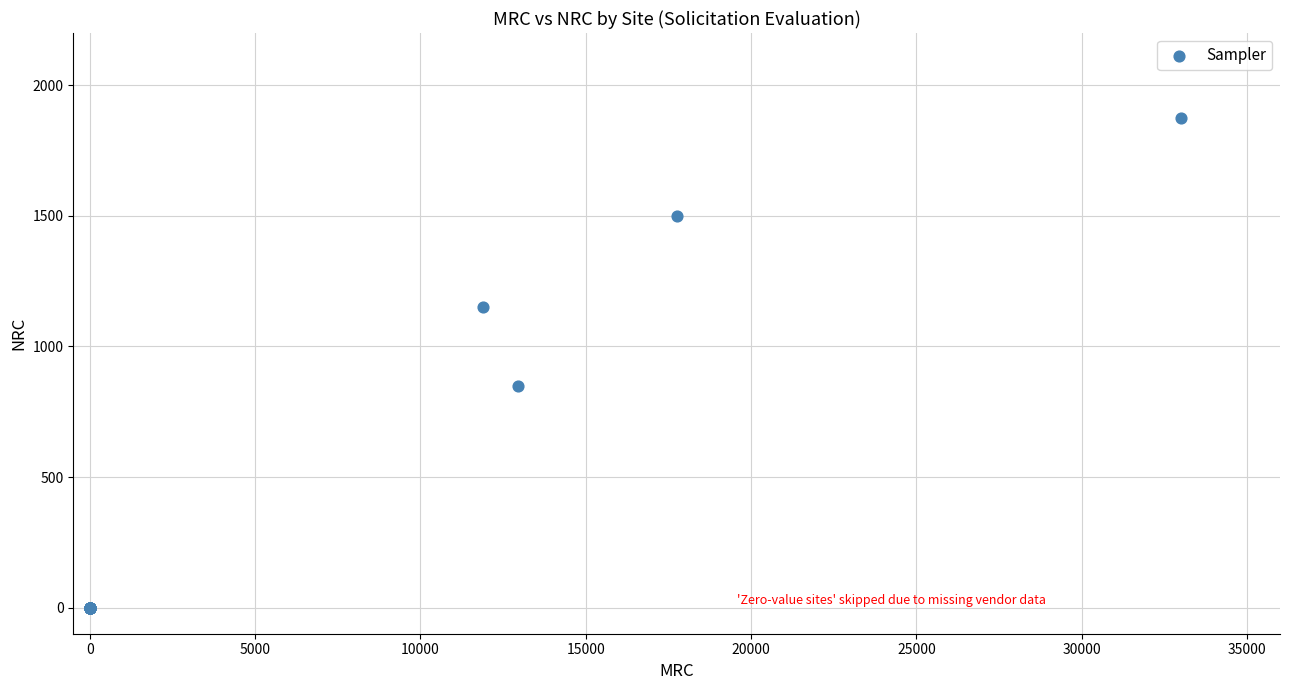

What Y value in the scatter plot is closest to 937?

850